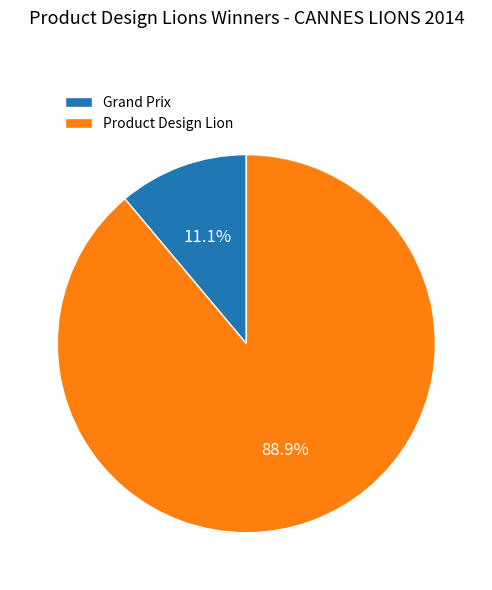

What percentage is the Grand Prix slice, to the nearest percent?

11%